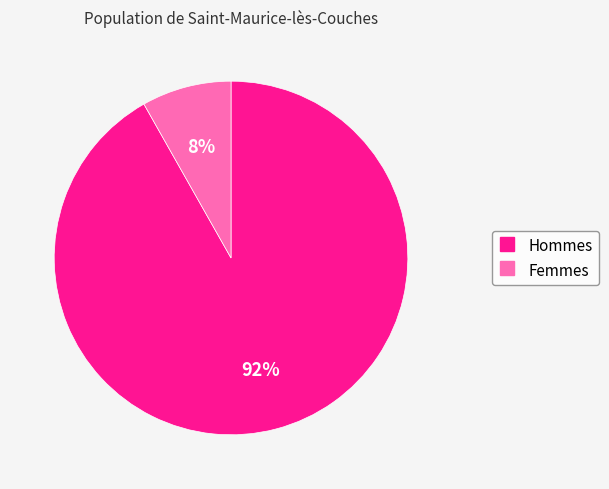

To the nearest percent, what is the average slice percentage?

50%